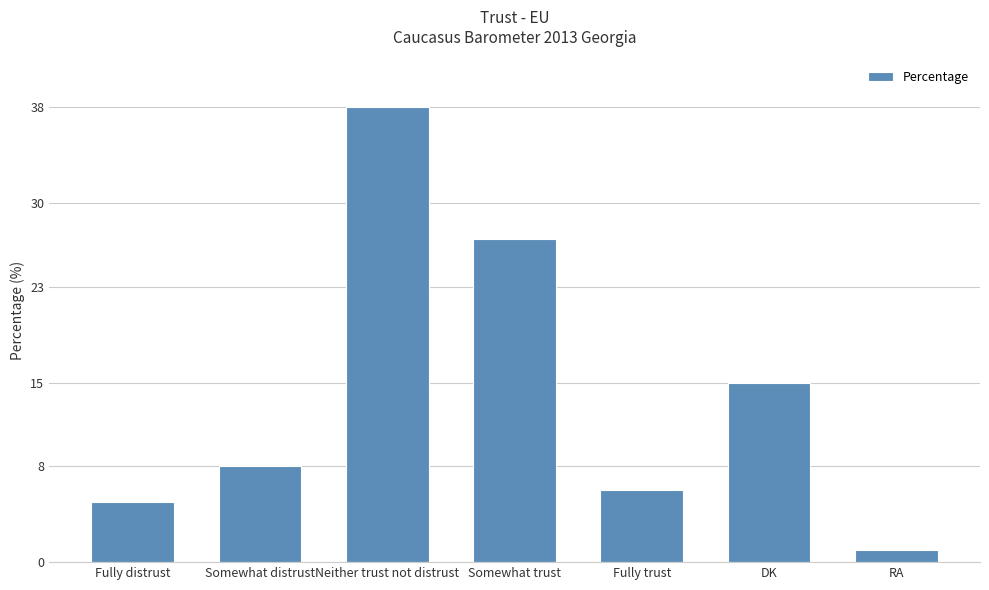

What is the label of the 1st bar from the right?

RA